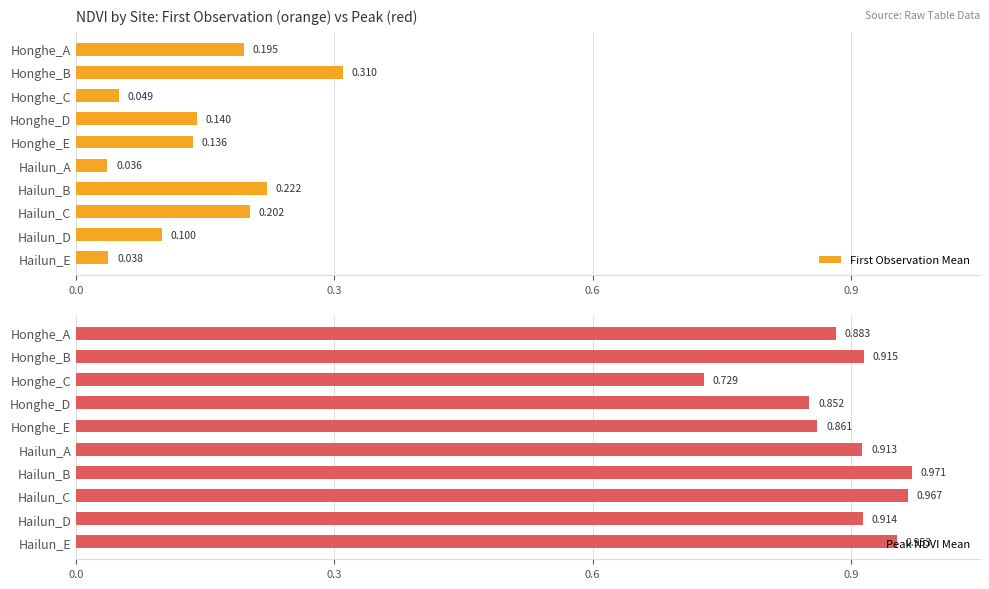

At which label is First Observation Mean closest to 0?

Hailun_A